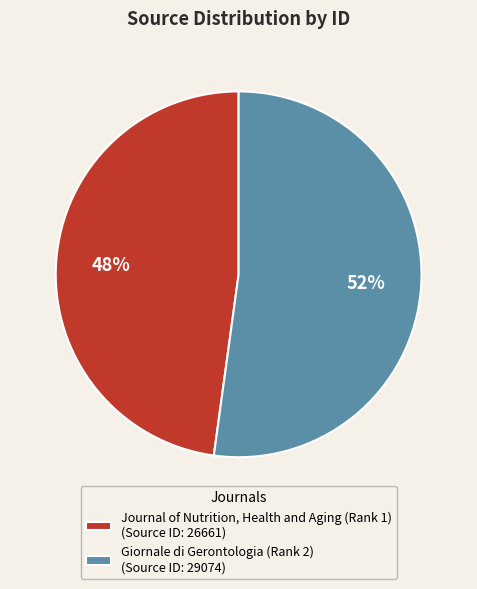

Do Giornale di Gerontologia (Rank 2) (Source ID: 29074) and Journal of Nutrition, Health and Aging (Rank 1) (Source ID: 26661) together represent more than half of the pie?

Yes